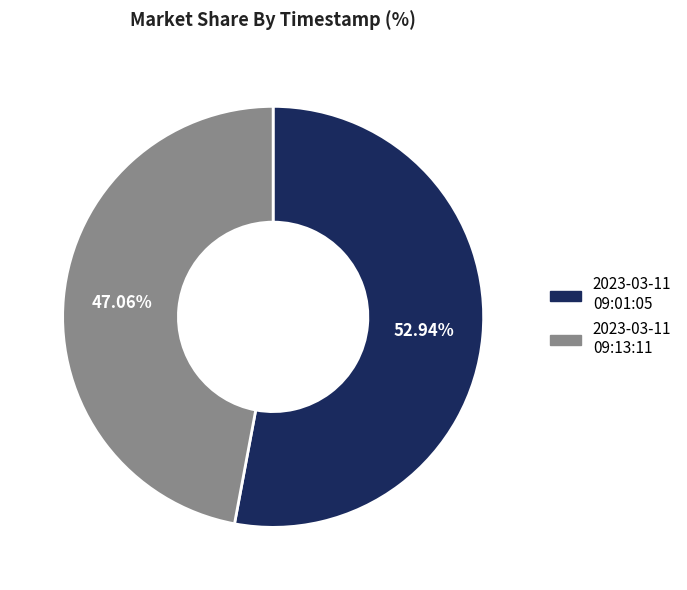

Count the number of slices in the pie.

2